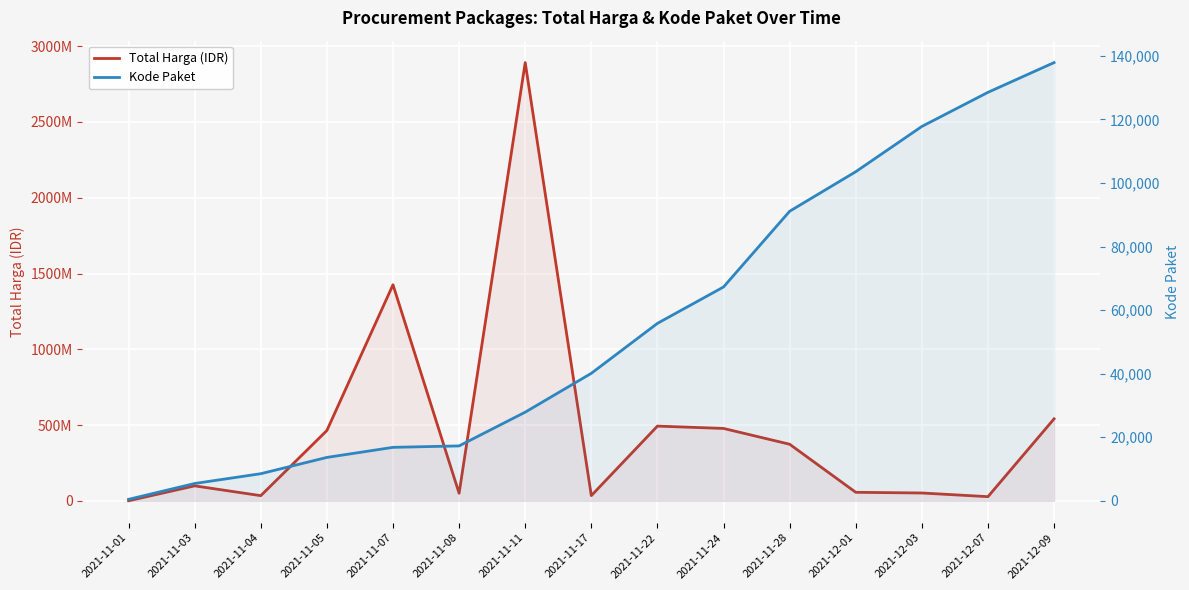

At which category is the sum across all series the highest?

2021-11-11